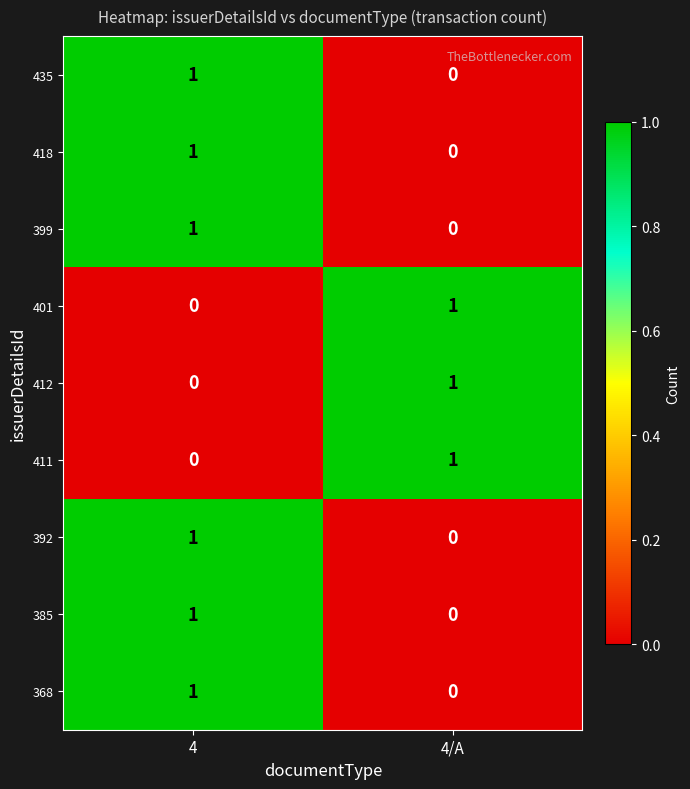

Where is 392 nearest to the value 0?

4/A